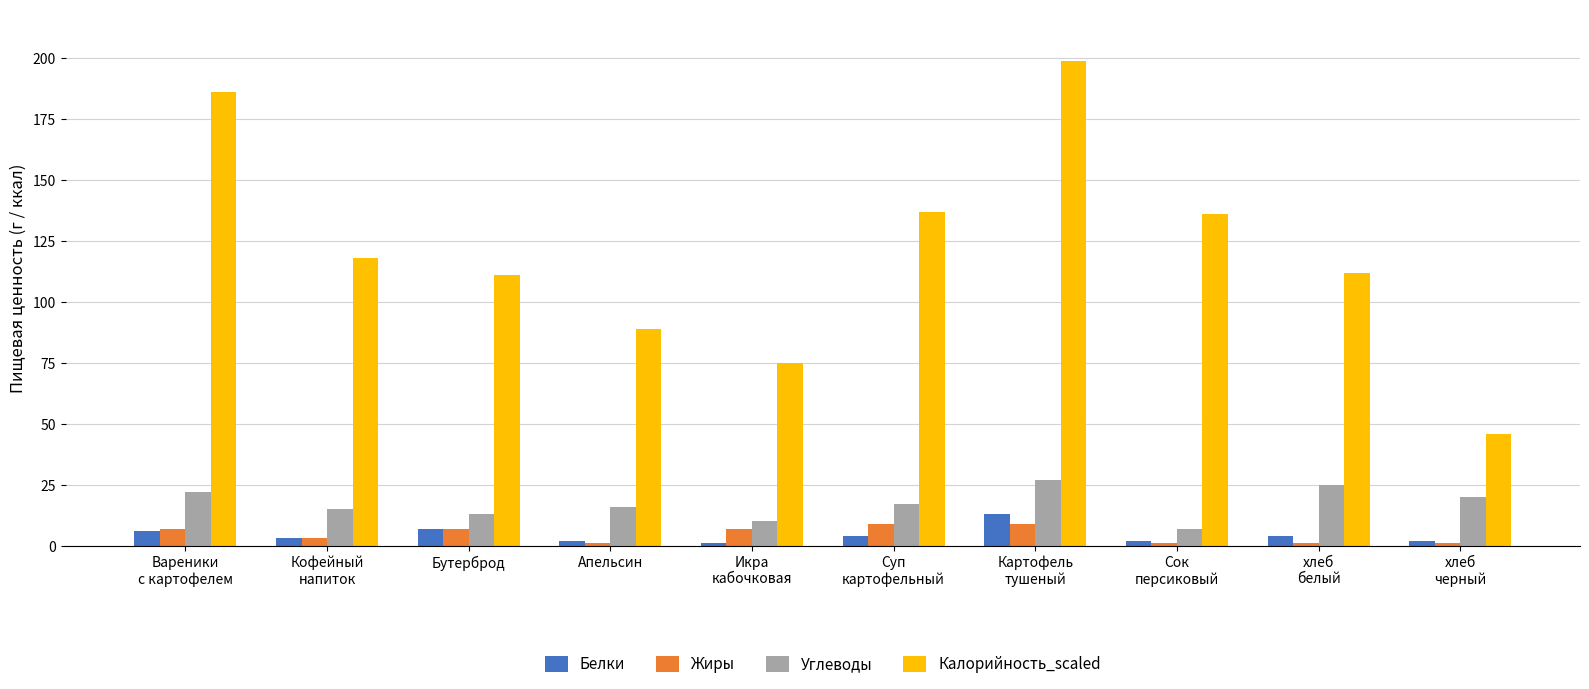

What is the difference between the Углеводы values at Икра
кабочковая and Картофель
тушеный?

17